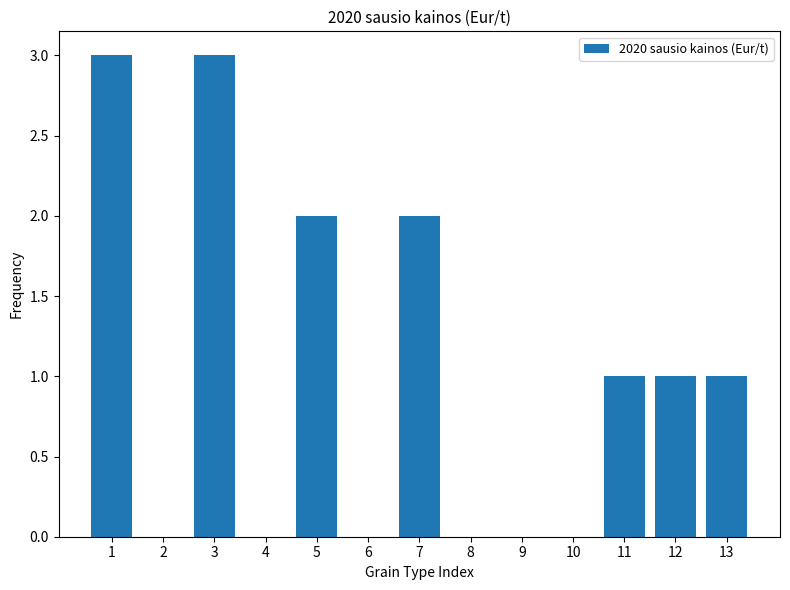

Reading right to left, transcribe all the data shown in this chart.

13=1	12=1	11=1	10=0	9=0	8=0	7=2	6=0	5=2	4=0	3=3	2=0	1=3